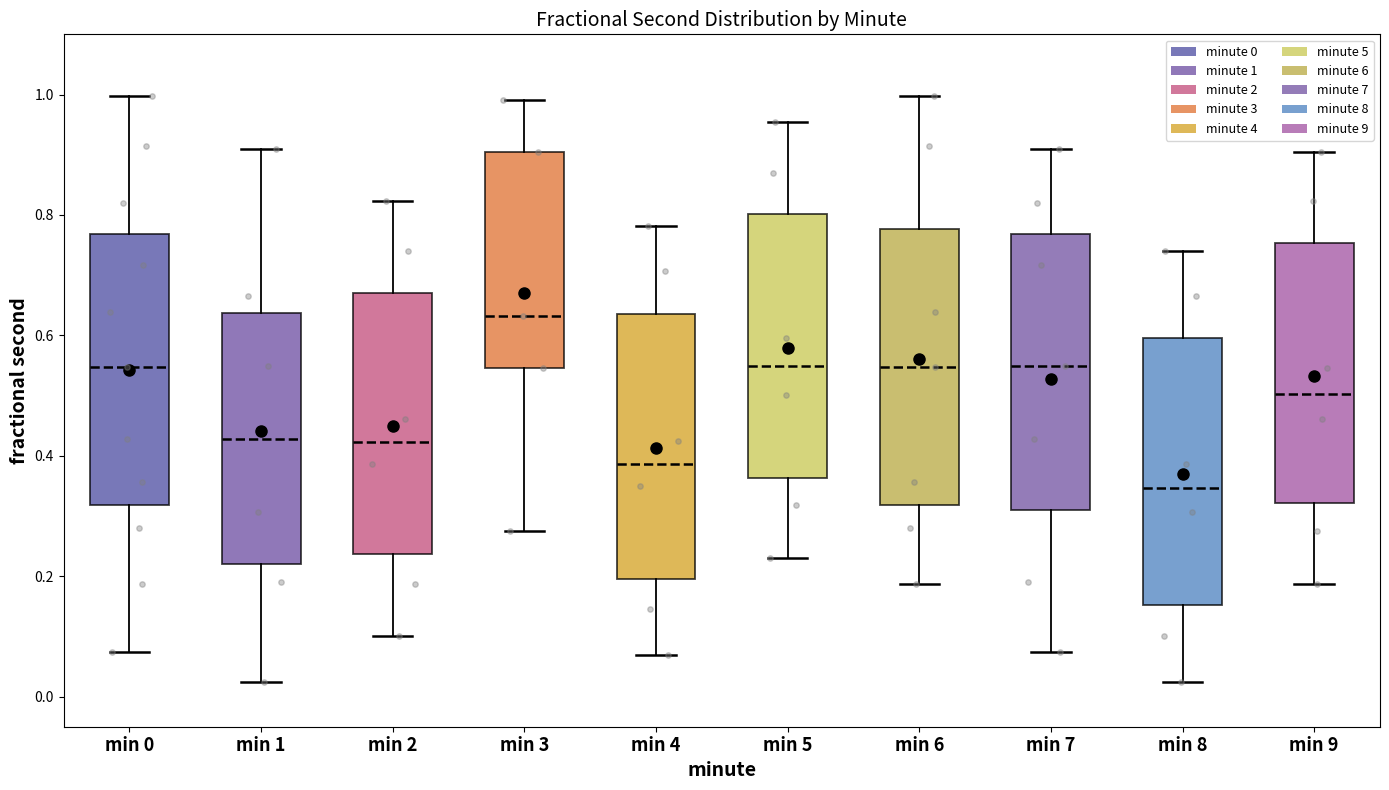

Reading left to right, read every box against the y-axis: the position of its median line, the range the box covers, and the ends of its whiskers. The values are not printed on the chart, so give them approximately, as read against the axis.

min 0: median 0.54, box 0.32 to 0.76, whiskers 0.08 to 1.00
min 1: median 0.42, box 0.22 to 0.64, whiskers 0.02 to 0.90
min 2: median 0.42, box 0.24 to 0.68, whiskers 0.10 to 0.82
min 3: median 0.64, box 0.54 to 0.90, whiskers 0.28 to 1.00
min 4: median 0.38, box 0.20 to 0.64, whiskers 0.06 to 0.78
min 5: median 0.54, box 0.36 to 0.80, whiskers 0.24 to 0.96
min 6: median 0.54, box 0.32 to 0.78, whiskers 0.18 to 1.00
min 7: median 0.54, box 0.30 to 0.76, whiskers 0.08 to 0.90
min 8: median 0.34, box 0.16 to 0.60, whiskers 0.02 to 0.74
min 9: median 0.50, box 0.32 to 0.76, whiskers 0.18 to 0.90